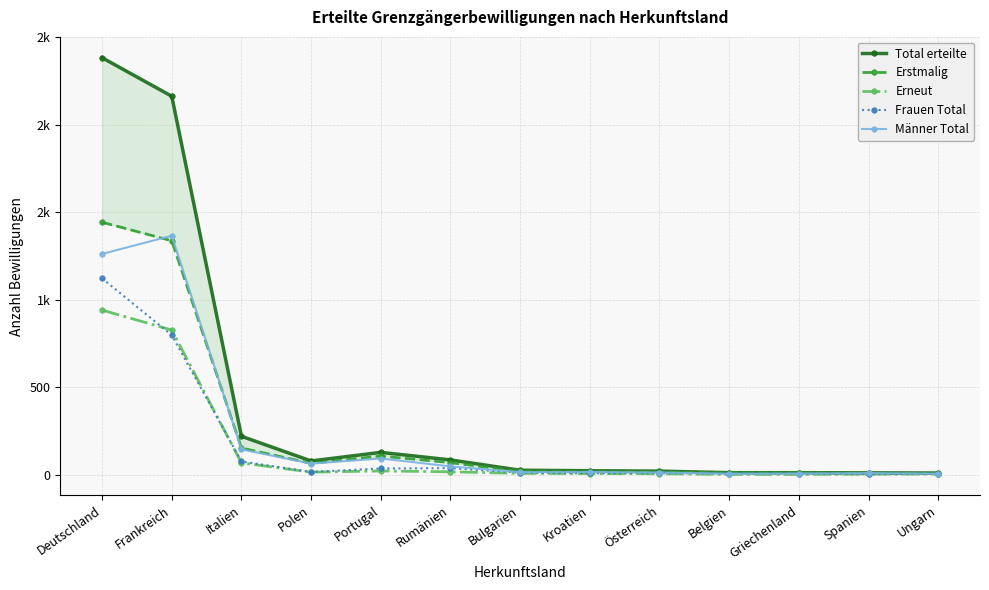

Which label corresponds to the largest value in the chart?

Deutschland